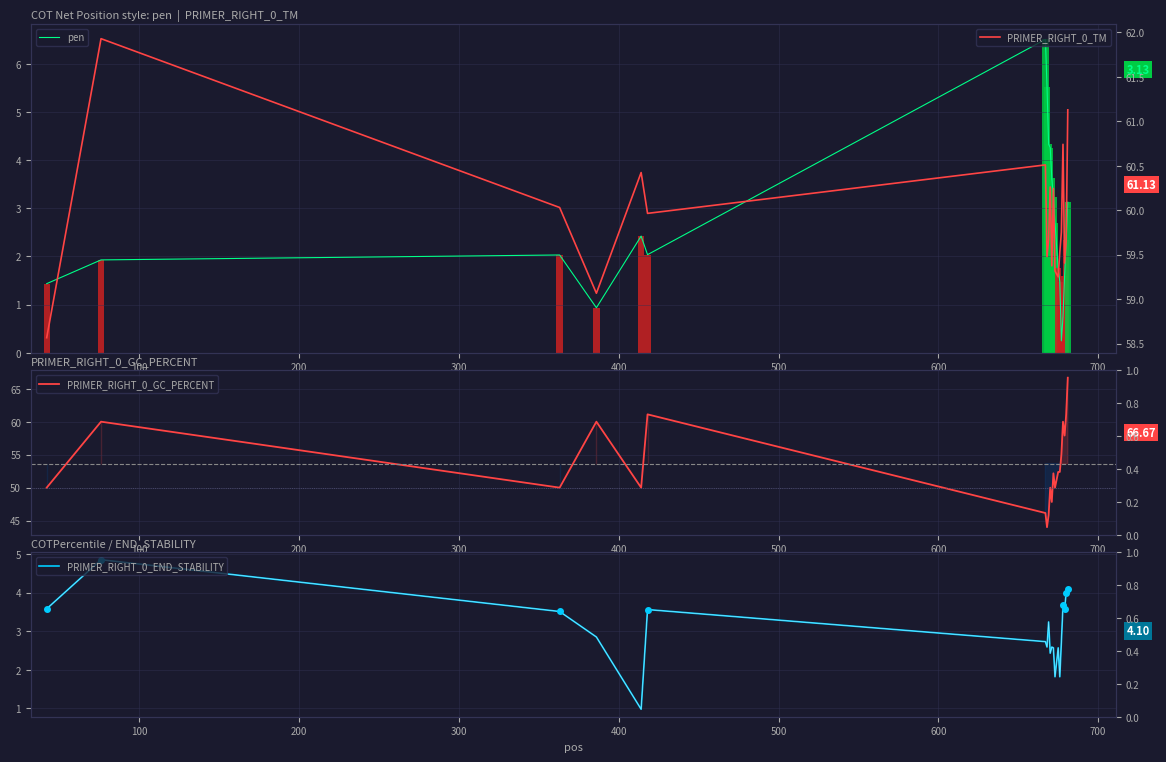

What is the greatest value displayed?

66.7